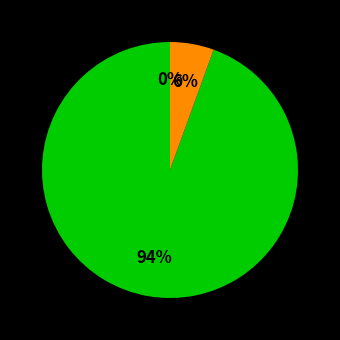

To the nearest percent, what is the average slice percentage?

33%